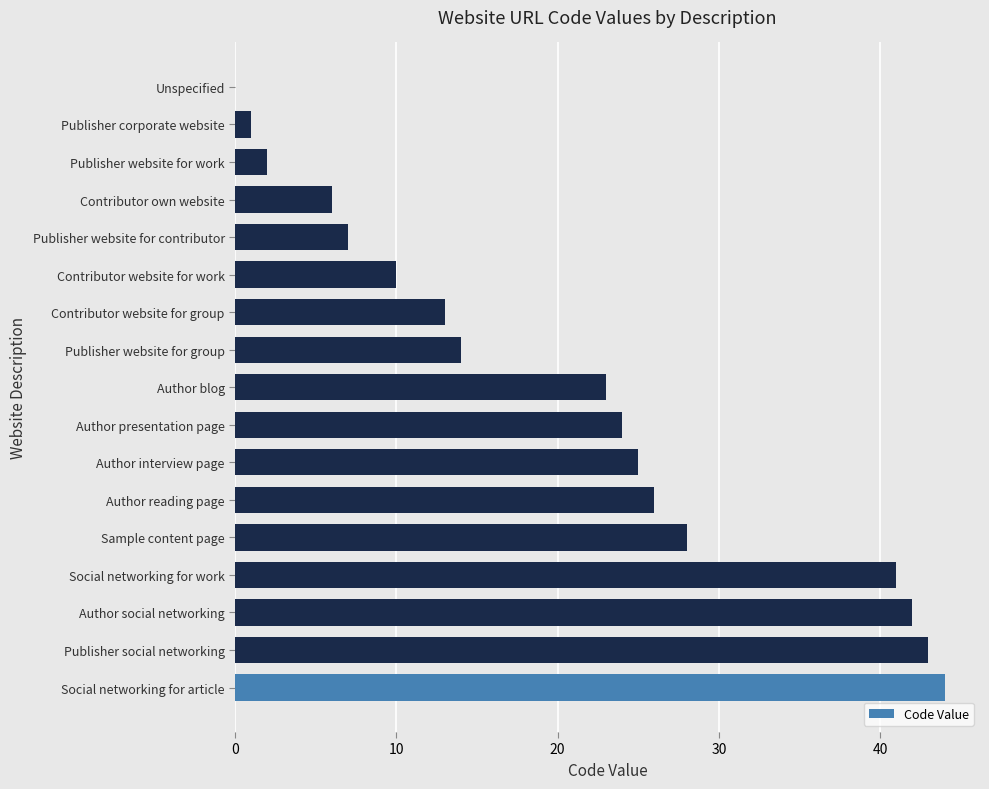

How many positive values are there?

16